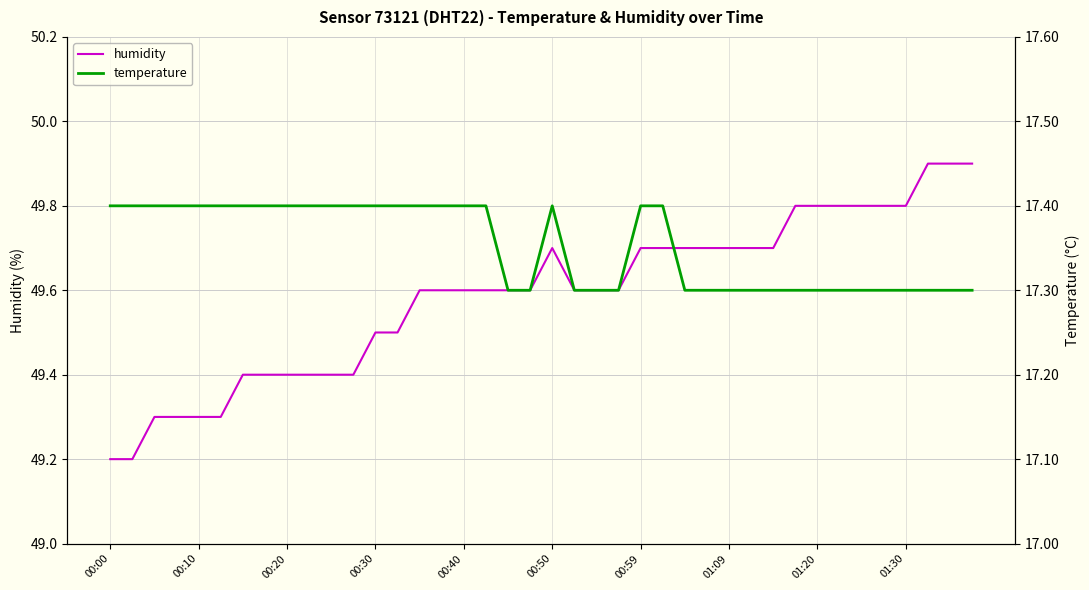

What is the total value across all series at 25?

67.1